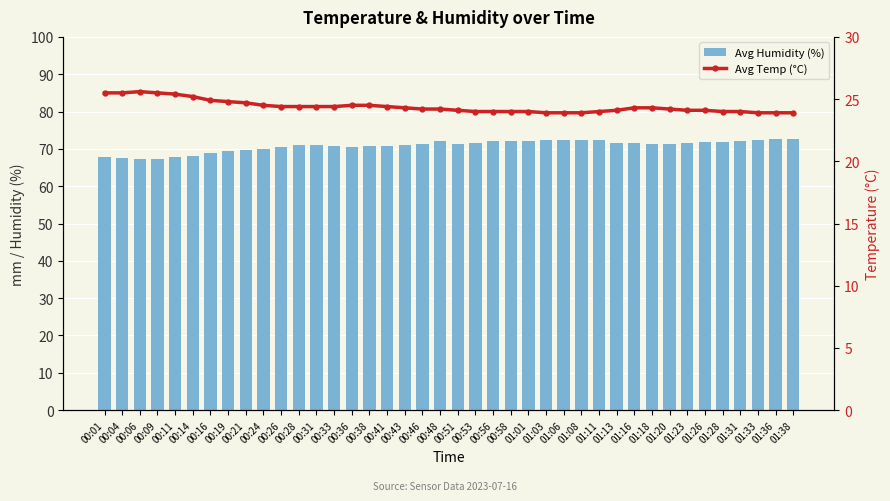

How many series are shown in this chart?

2